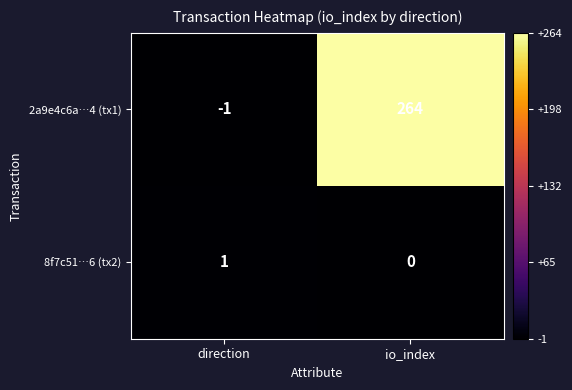

What is the difference between the highest and lowest values at io_index?

264